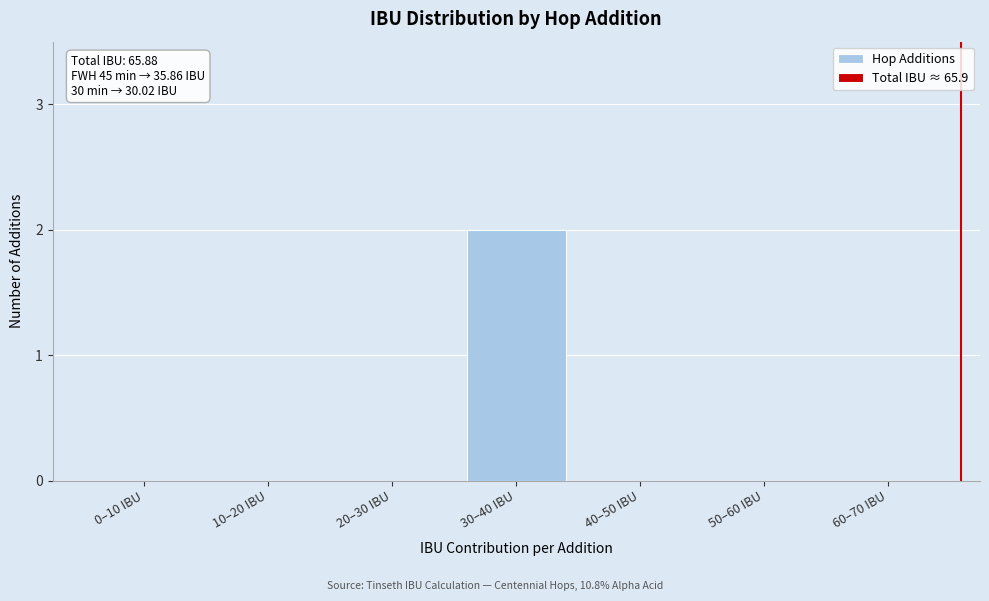

Reading left to right, extract all data points from this chart.

0–10 IBU=0	10–20 IBU=0	20–30 IBU=0	30–40 IBU=2	40–50 IBU=0	50–60 IBU=0	60–70 IBU=0